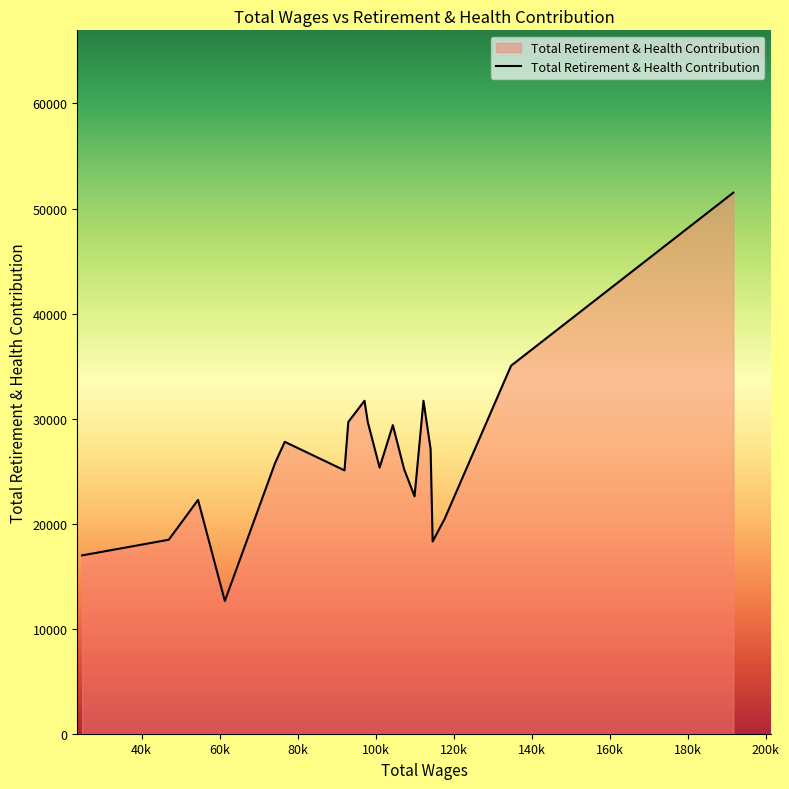

What is the minimum value shown in the chart?

12636